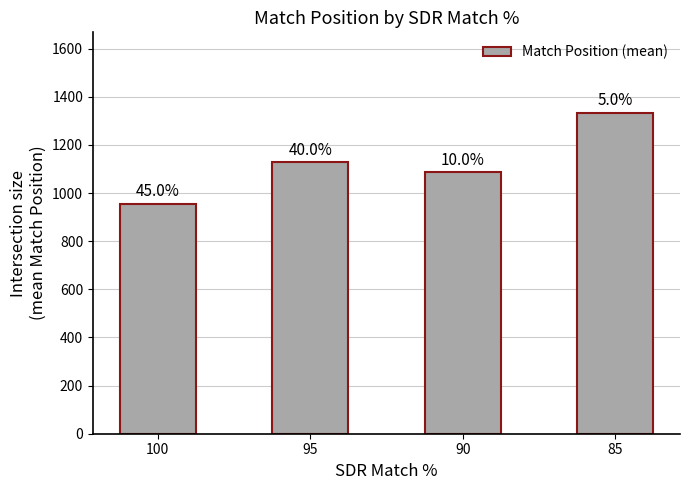

How many bars are there in total?

4